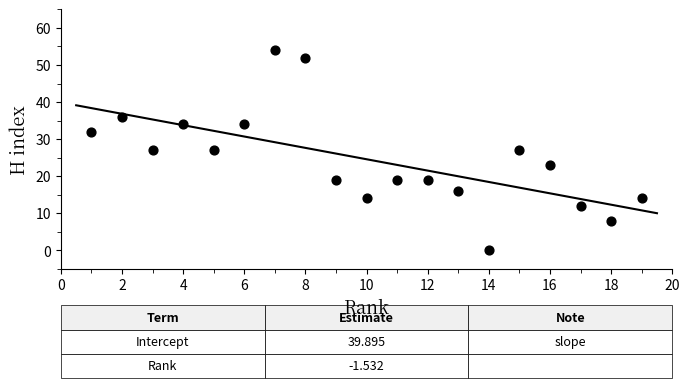

What is the range of X values (max minus min)?

18